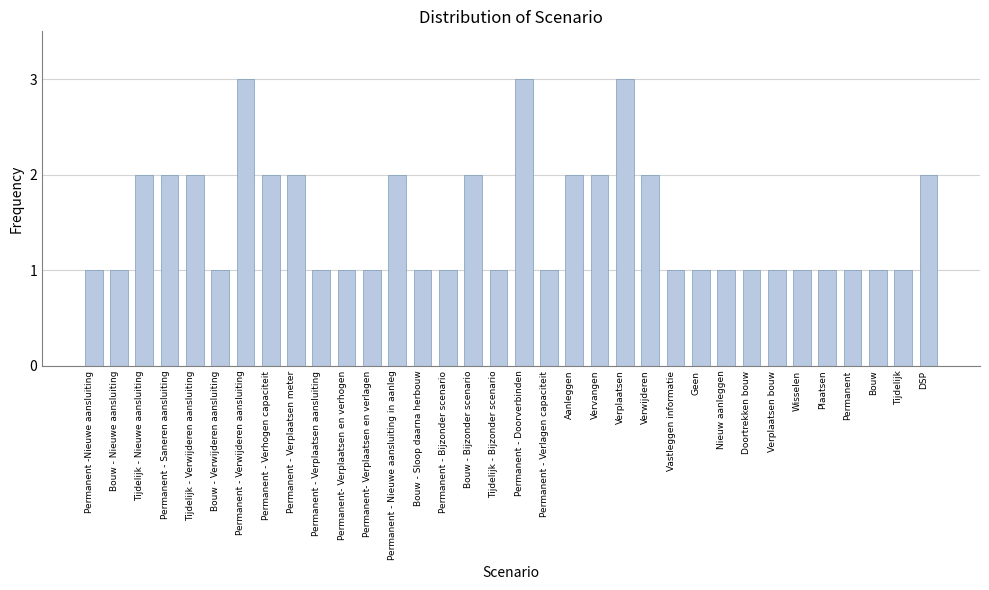

Approximately how many times larger is the value at Plaatsen compared to Verplaatsen?

0.3